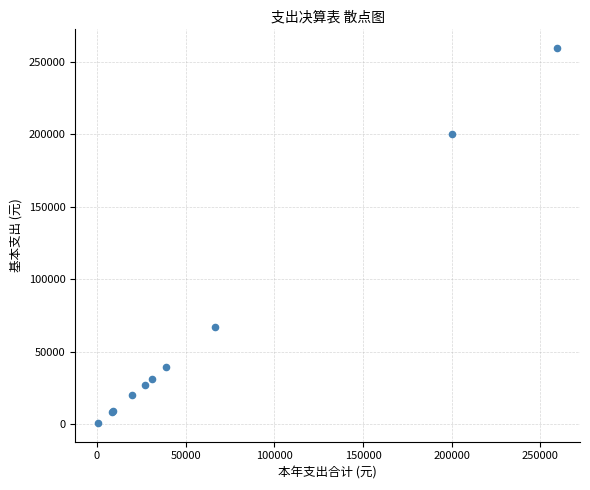

What Y value in the scatter plot is closest to 130052?

66739.7